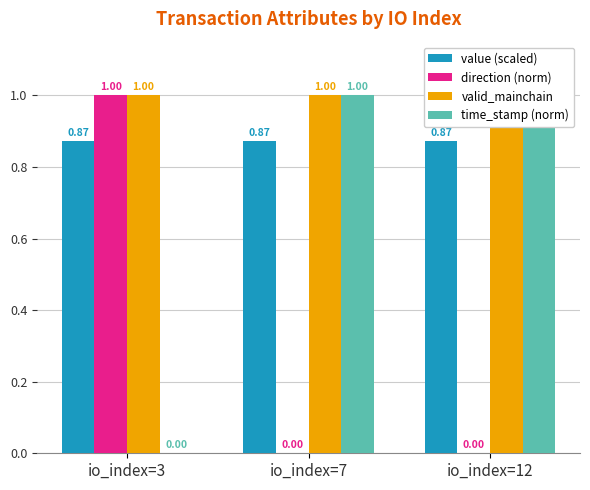

The value of time_stamp (norm) at io_index=7 is 1.6. True or false?

False